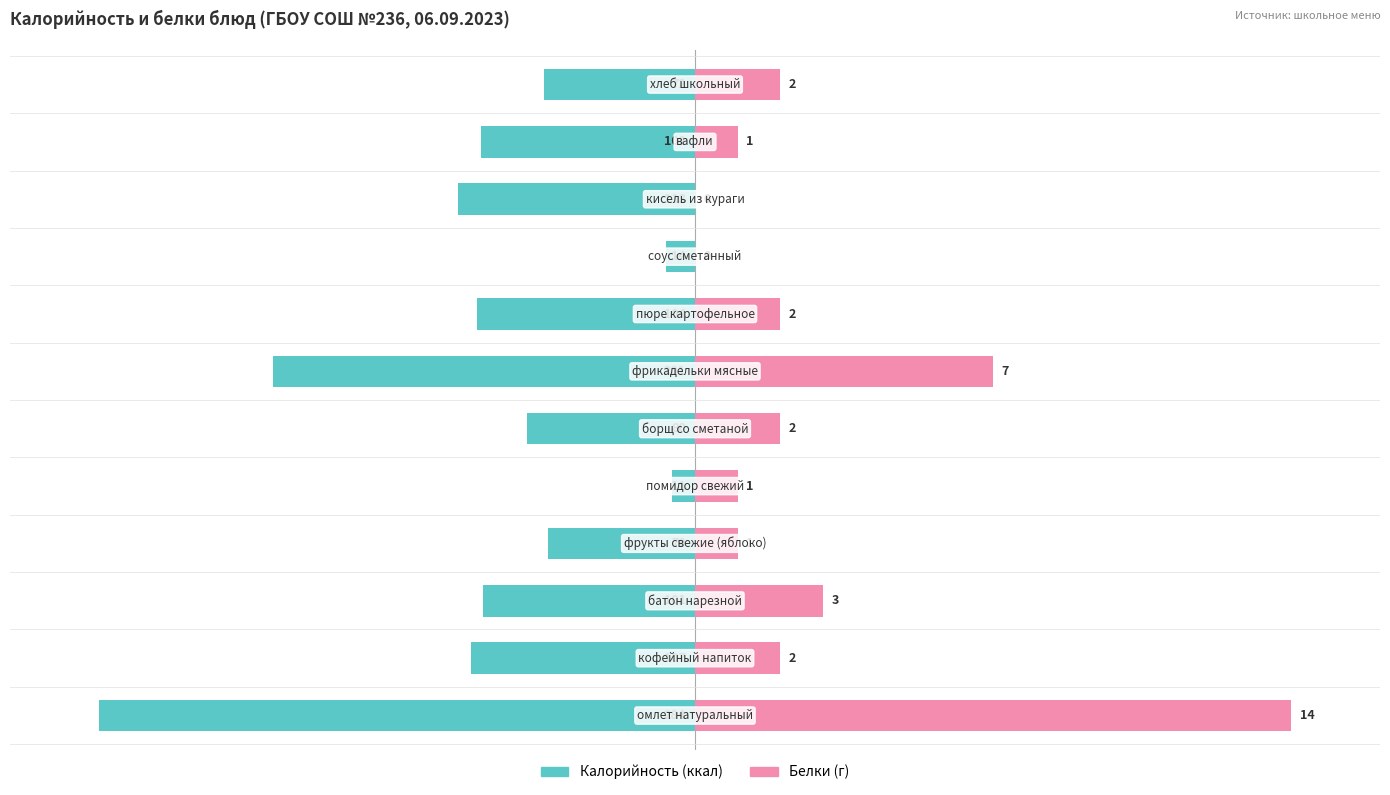

What is the approximate value of Белки at 11?

14.3